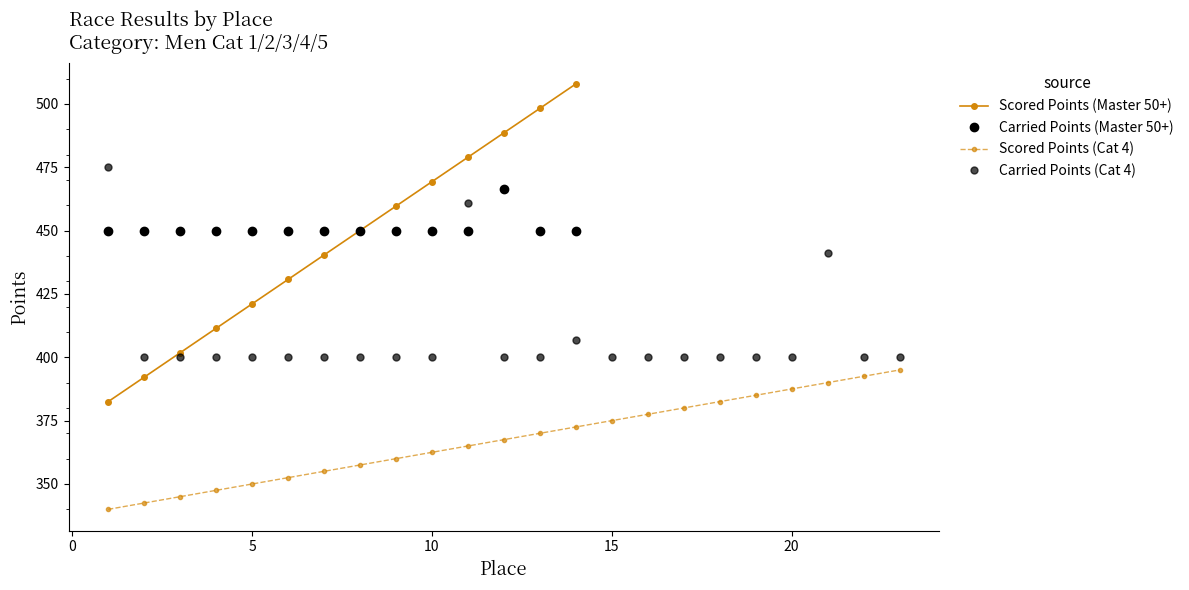

What is the minimum value for Carried Points (Master 50+)?

450.0